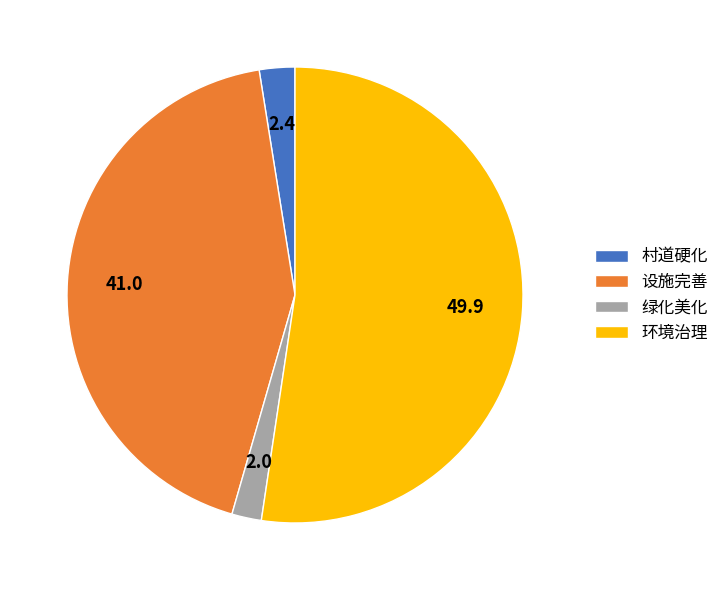

Which category has the biggest portion of the pie?

环境治理